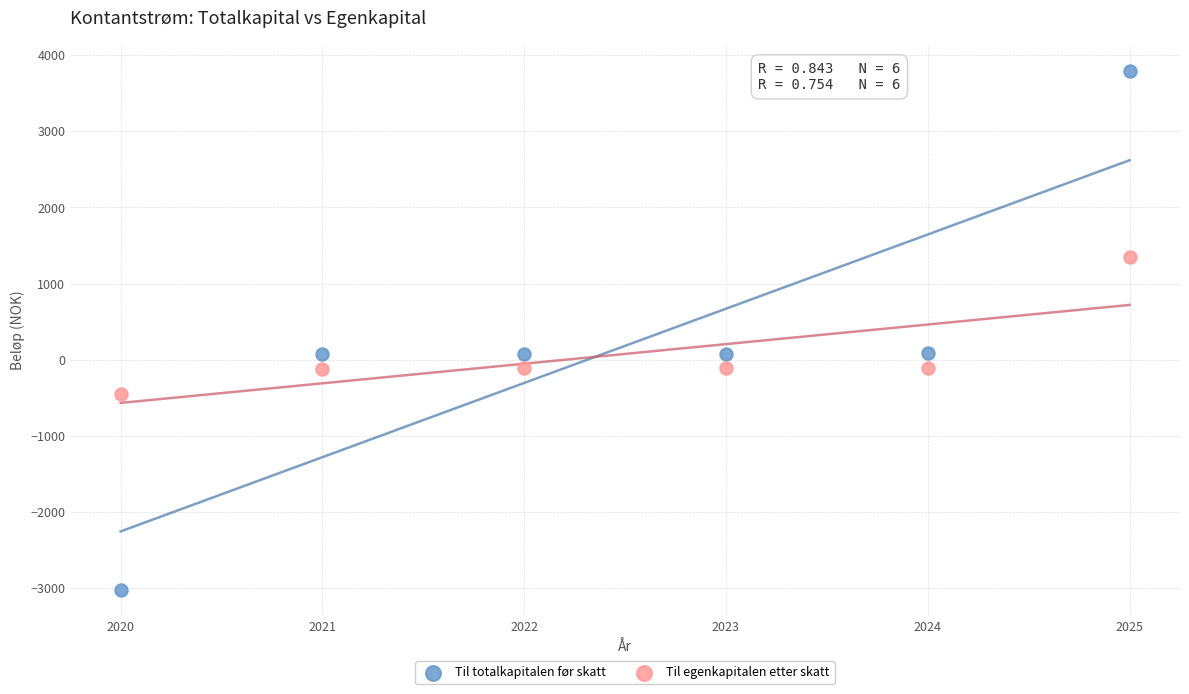

What is the X range (max minus min) for the scatter plot?

5.0